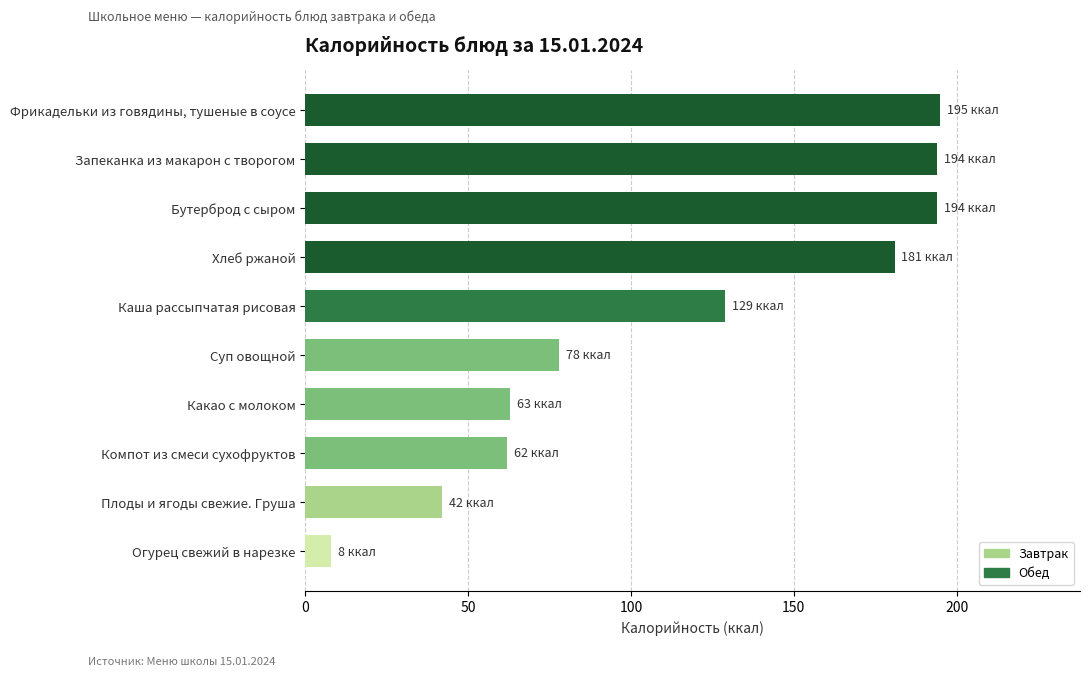

At which label is the value closest to 101?

Суп овощной